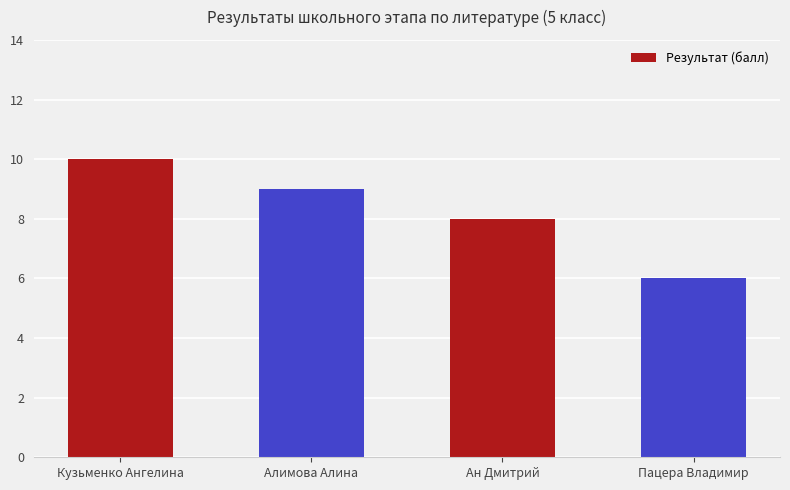

What is the label of the 4th bar from the right?

Кузьменко Ангелина